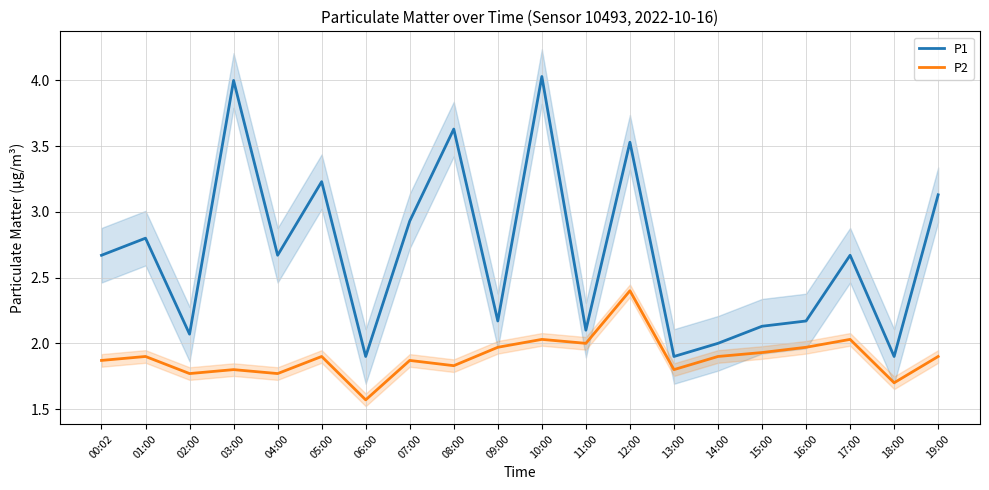

The value of P1 at 08:00 is 1.7. True or false?

False